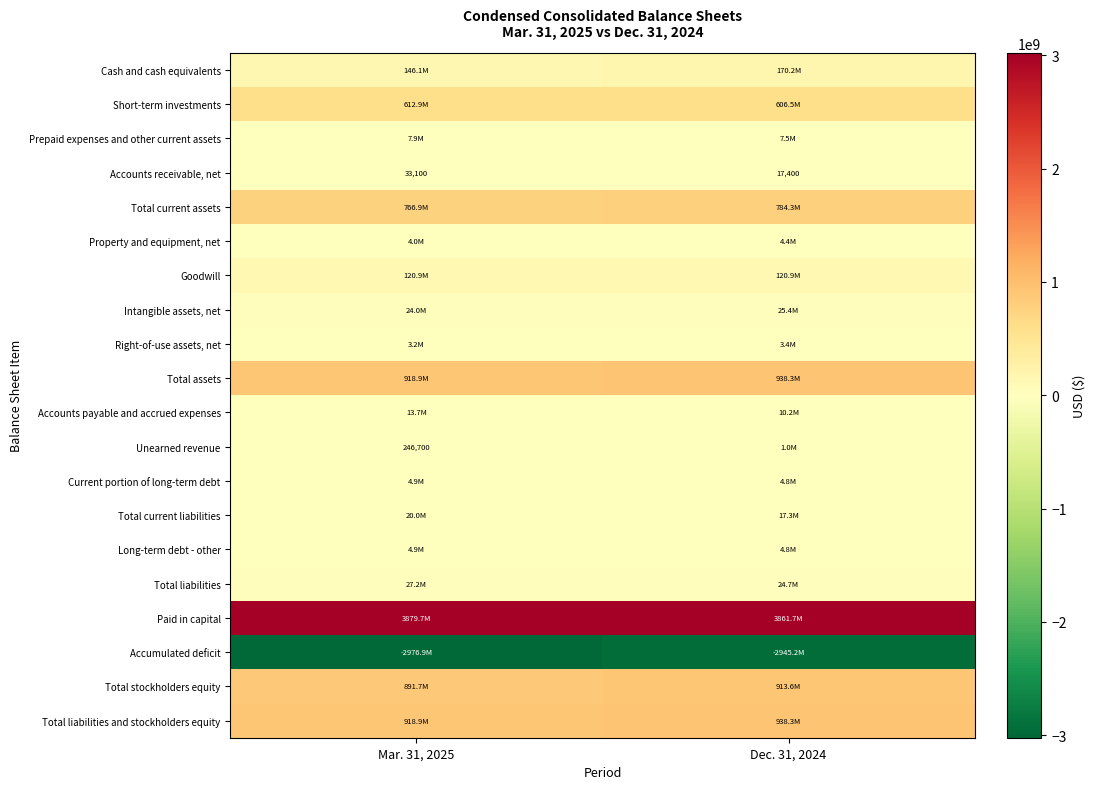

At which label does Accounts receivable, net reach its peak?

Mar. 31, 2025